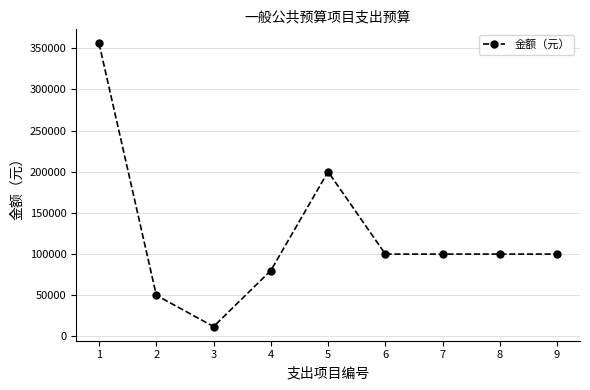

What value does the data have at 4?

80000